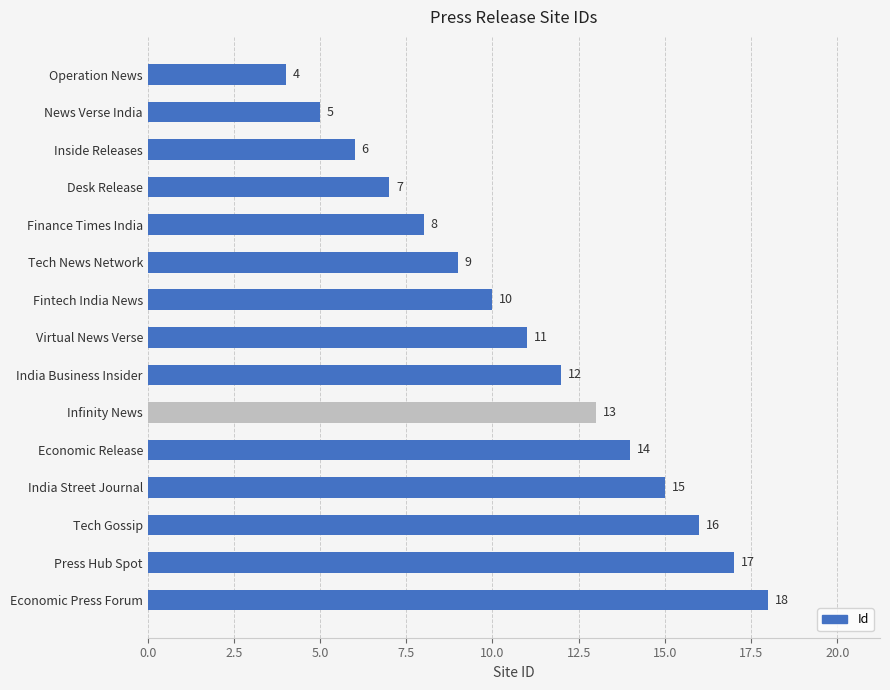

Count the number of categories in the chart.

15